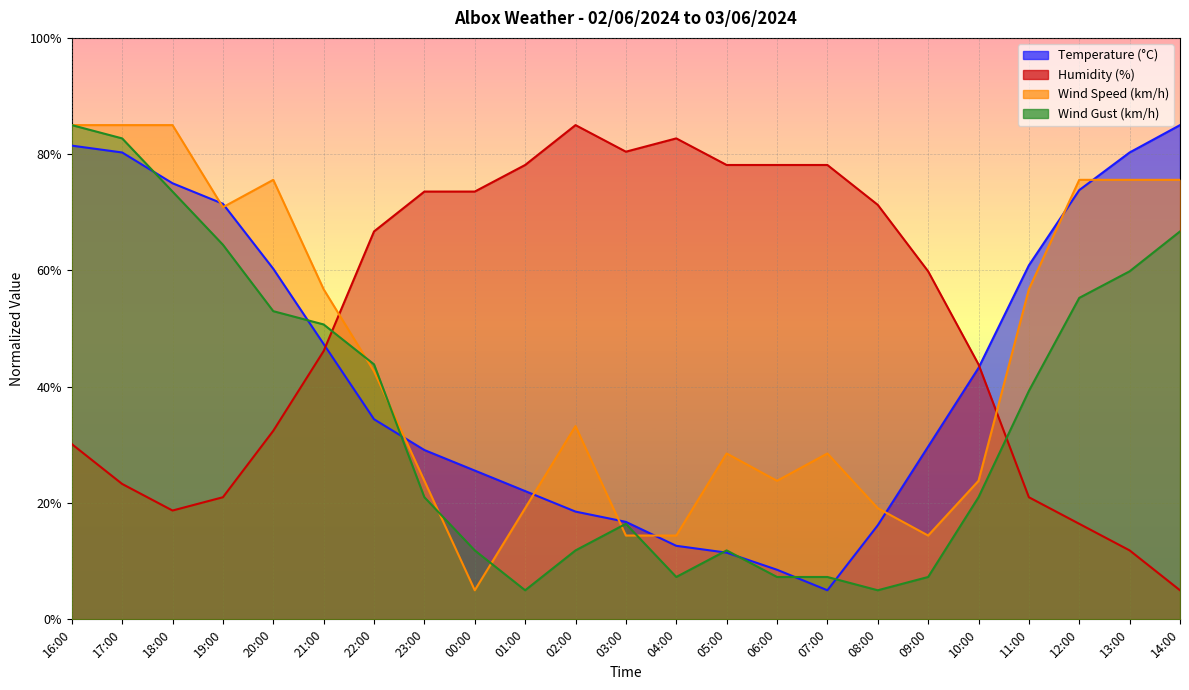

Reading left to right, list all the values displayed in this chart.

Temperature (°C): 16:00=81.5	17:00=80.3	18:00=75.0	19:00=71.5	20:00=60.3	21:00=47.4	22:00=34.4	23:00=29.1	00:00=25.6	01:00=22.1	02:00=18.5	03:00=16.8	04:00=12.6	05:00=11.5	06:00=8.5	07:00=5.0	08:00=16.2	09:00=29.7	10:00=43.2	11:00=60.9	12:00=73.8	13:00=80.3	14:00=85.0
Humidity (%): 16:00=30.1	17:00=23.3	18:00=18.7	19:00=21.0	20:00=32.4	21:00=46.1	22:00=66.7	23:00=73.6	00:00=73.6	01:00=78.1	02:00=85.0	03:00=80.4	04:00=82.7	05:00=78.1	06:00=78.1	07:00=78.1	08:00=71.3	09:00=59.9	10:00=43.9	11:00=21.0	12:00=16.4	13:00=11.9	14:00=5.0
Wind Speed (km/h): 16:00=85.0	17:00=85.0	18:00=85.0	19:00=70.9	20:00=75.6	21:00=56.8	22:00=42.6	23:00=23.8	00:00=5.0	01:00=19.1	02:00=33.2	03:00=14.4	04:00=14.4	05:00=28.5	06:00=23.8	07:00=28.5	08:00=19.1	09:00=14.4	10:00=23.8	11:00=56.8	12:00=75.6	13:00=75.6	14:00=75.6
Wind Gust (km/h): 16:00=85.0	17:00=82.7	18:00=73.6	19:00=64.4	20:00=53.0	21:00=50.7	22:00=43.9	23:00=21.0	00:00=11.9	01:00=5.0	02:00=11.9	03:00=16.4	04:00=7.3	05:00=11.9	06:00=7.3	07:00=7.3	08:00=5.0	09:00=7.3	10:00=21.0	11:00=39.3	12:00=55.3	13:00=59.9	14:00=66.7